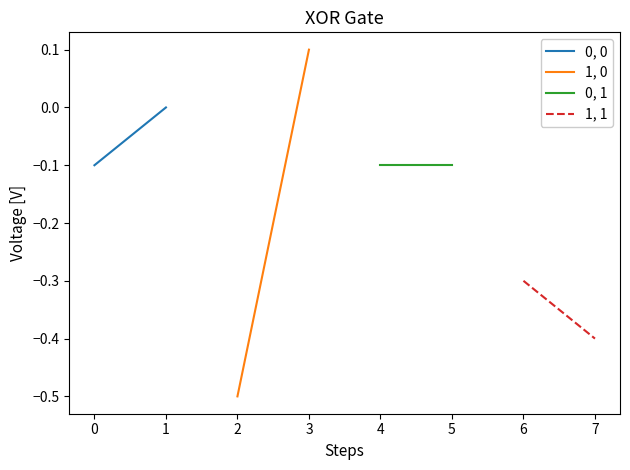

What is the average value of the 1, 1 series?

-0.3